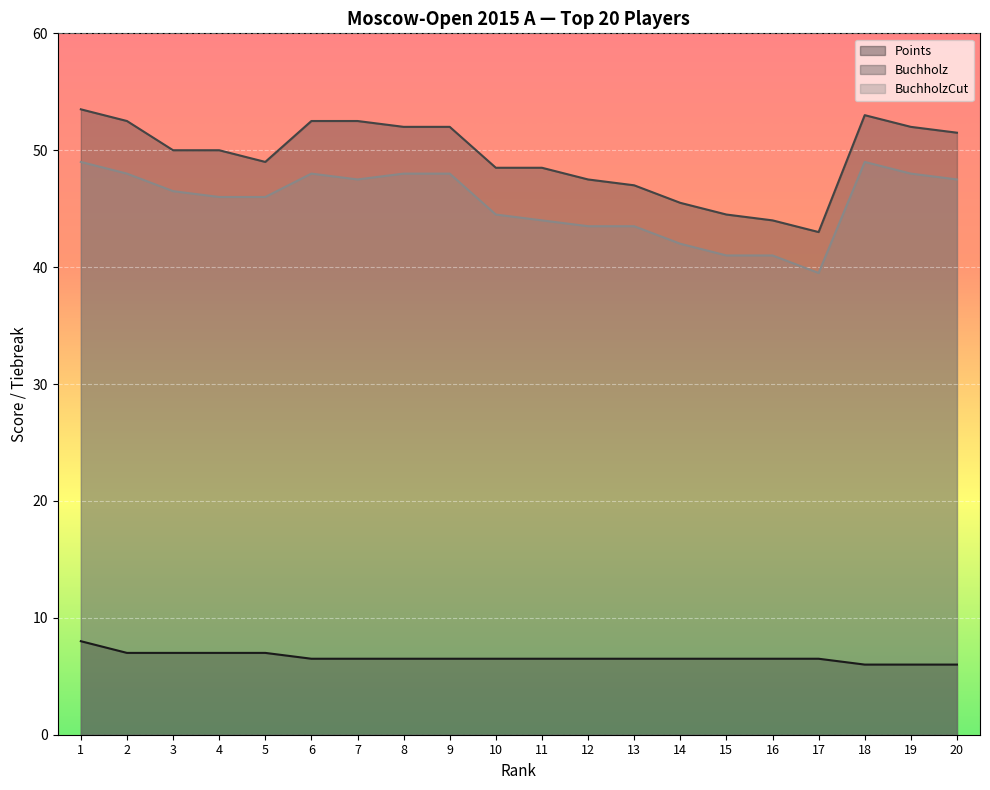

At which category is the sum across all series the highest?

1